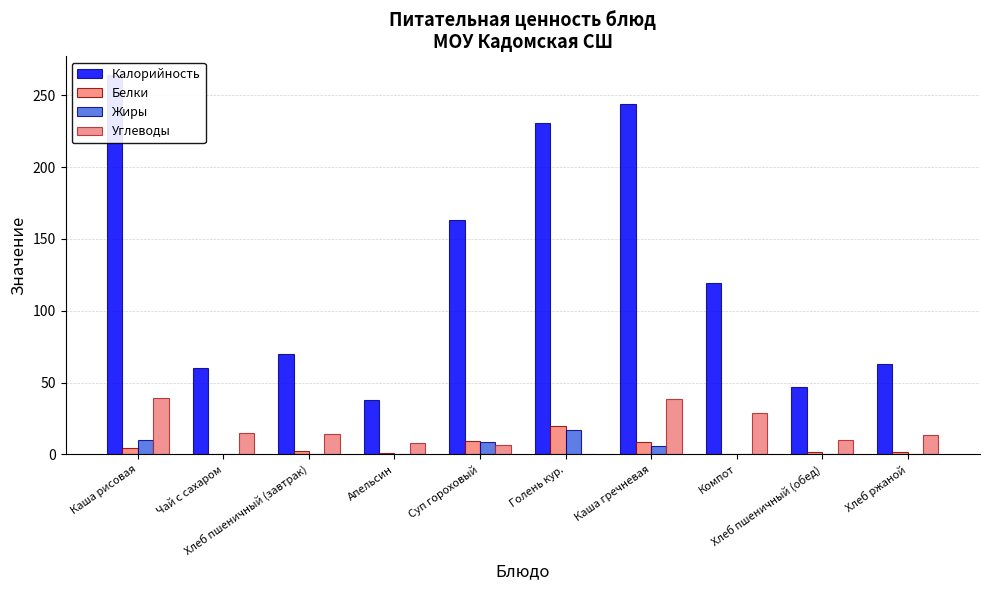

Reading left to right, list all the values displayed in this chart.

Калорийность: Каша рисовая=263.9	Чай с сахаром=60.0	Хлеб пшеничный (завтрак)=70.1	Апельсин=37.8	Суп гороховый=163.1	Голень кур.=230.4	Каша гречневая=243.8	Компот=119.5	Хлеб пшеничный (обед)=46.8	Хлеб ржаной=63.0
Белки: Каша рисовая=4.6	Чай с сахаром=0.1	Хлеб пшеничный (завтрак)=2.4	Апельсин=0.9	Суп гороховый=9.1	Голень кур.=19.9	Каша гречневая=8.6	Компот=0.6	Хлеб пшеничный (обед)=1.6	Хлеб ржаной=1.5
Жиры: Каша рисовая=9.7	Чай с сахаром=0.0	Хлеб пшеничный (завтрак)=0.3	Апельсин=0.2	Суп гороховый=8.9	Голень кур.=16.7	Каша гречневая=6.1	Компот=0.1	Хлеб пшеничный (обед)=0.2	Хлеб ржаной=0.3
Углеводы: Каша рисовая=39.5	Чай с сахаром=15.0	Хлеб пшеничный (завтрак)=14.5	Апельсин=8.1	Суп гороховый=6.3	Голень кур.=0.1	Каша гречневая=38.6	Компот=28.8	Хлеб пшеничный (обед)=9.7	Хлеб ржаной=13.4